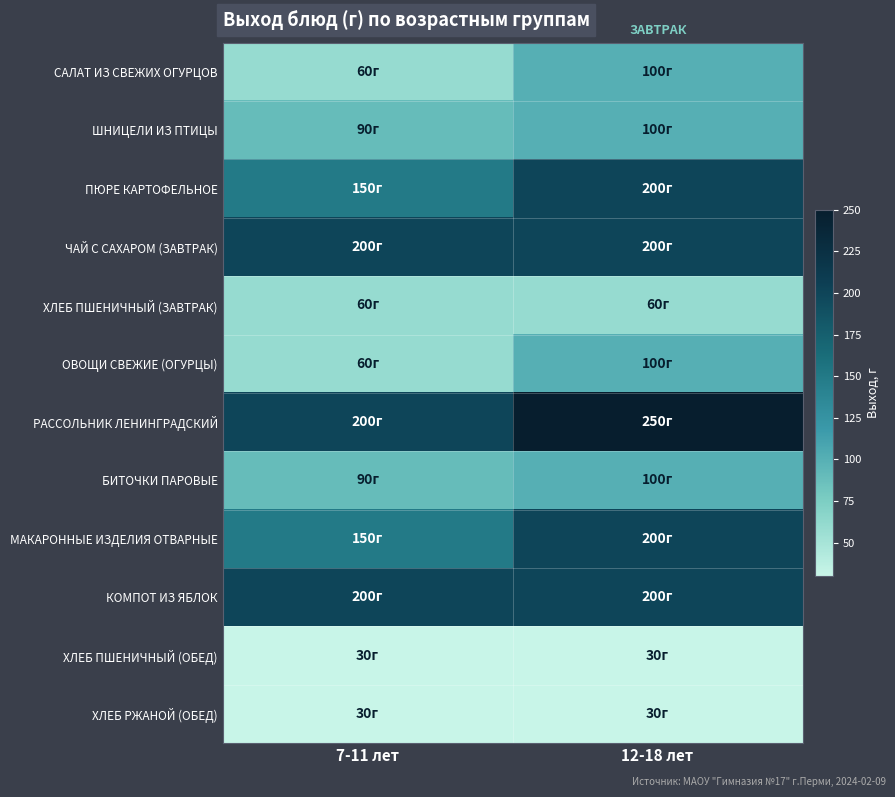

Which series has the largest total across all categories?

РАССОЛЬНИК ЛЕНИНГРАДСКИЙ